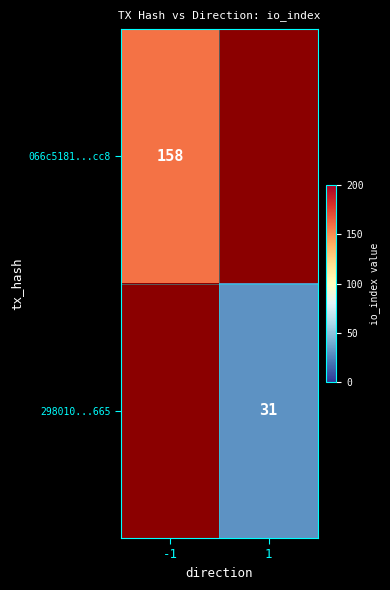

The value of 298010...665 at 1 is 46. True or false?

False